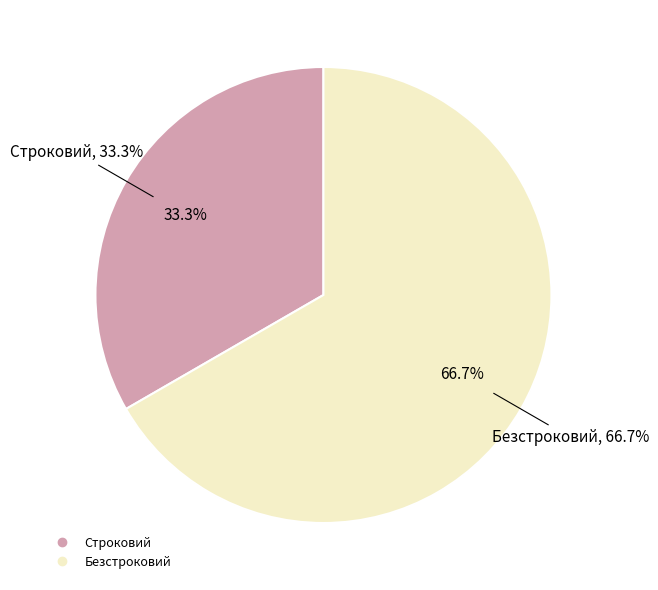

Between Безстроковий and Строковий, which is larger?

Безстроковий